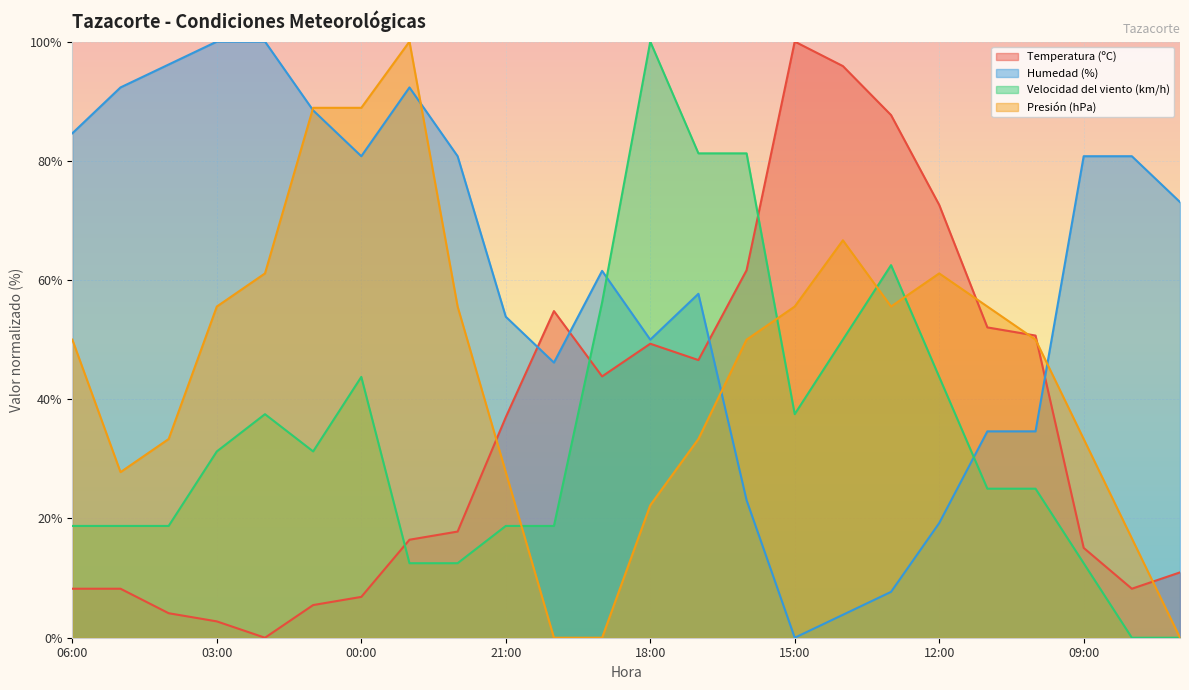

What is the spread (max minus min) of values at 13:00?

80.0